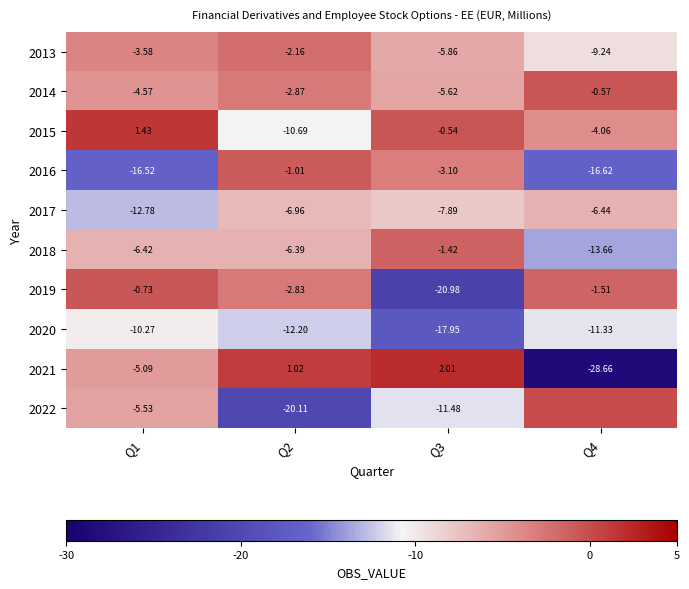

Is the value of 2020 at Q4 greater than the value of 2016 at Q2?

No